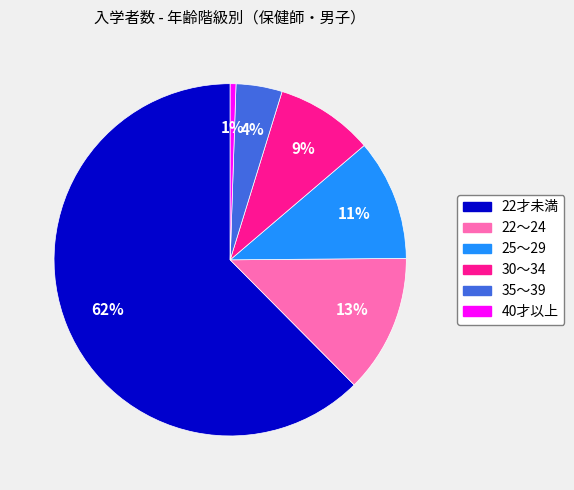

The 22～24 slice represents 13% of the pie. True or false?

True